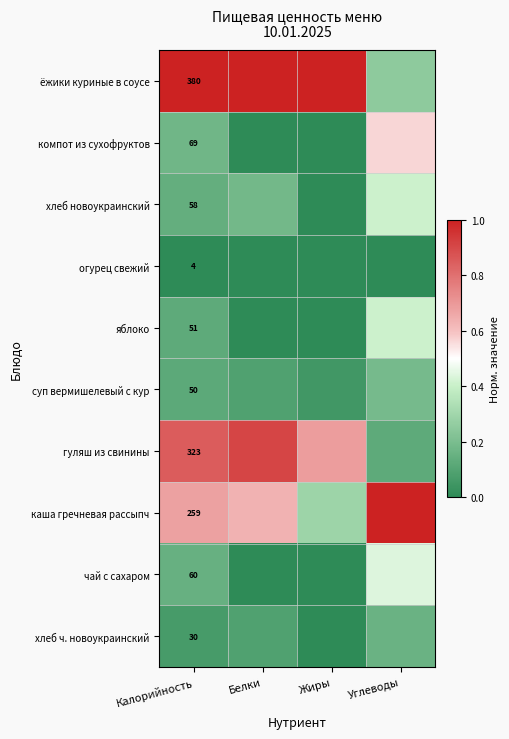

At which category does the chart reach its peak across all series?

Калорийность